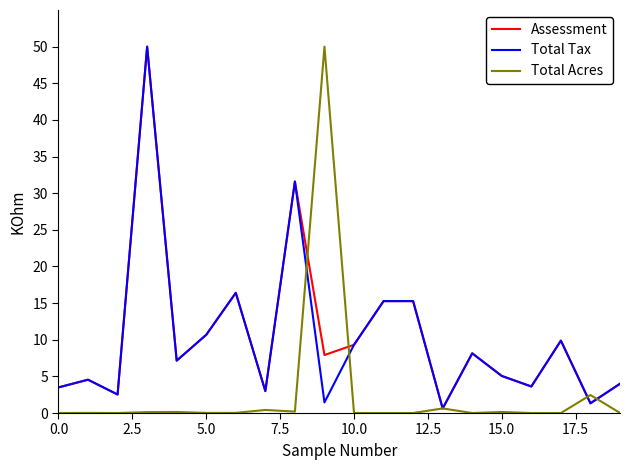

At how many categories does at least one series exceed 30?

3